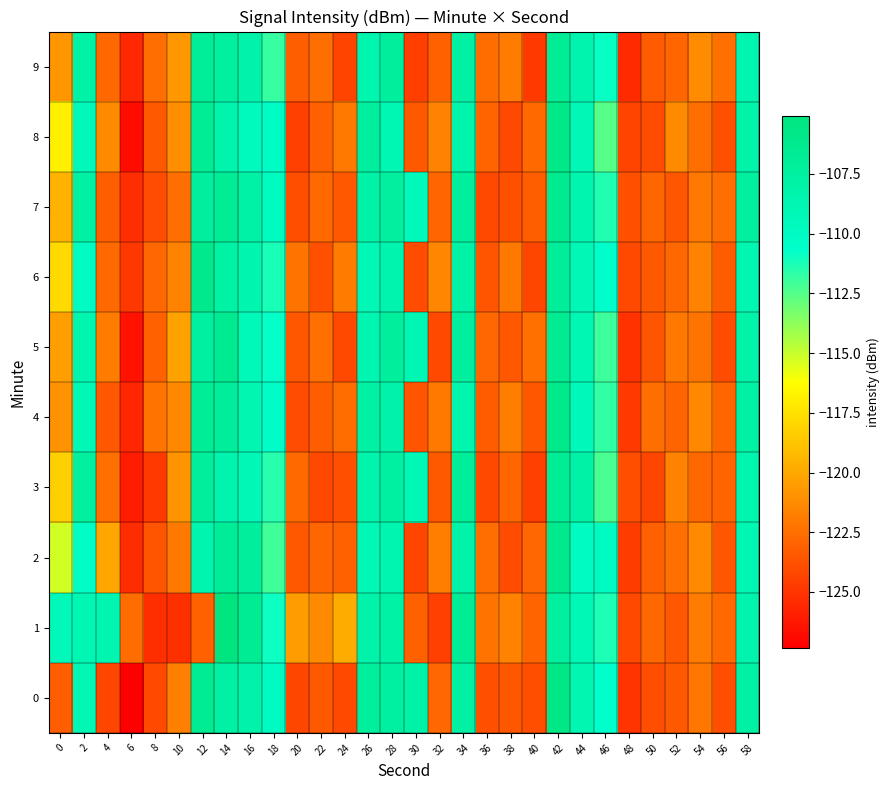

Which has a higher value, 4 or 44?

44